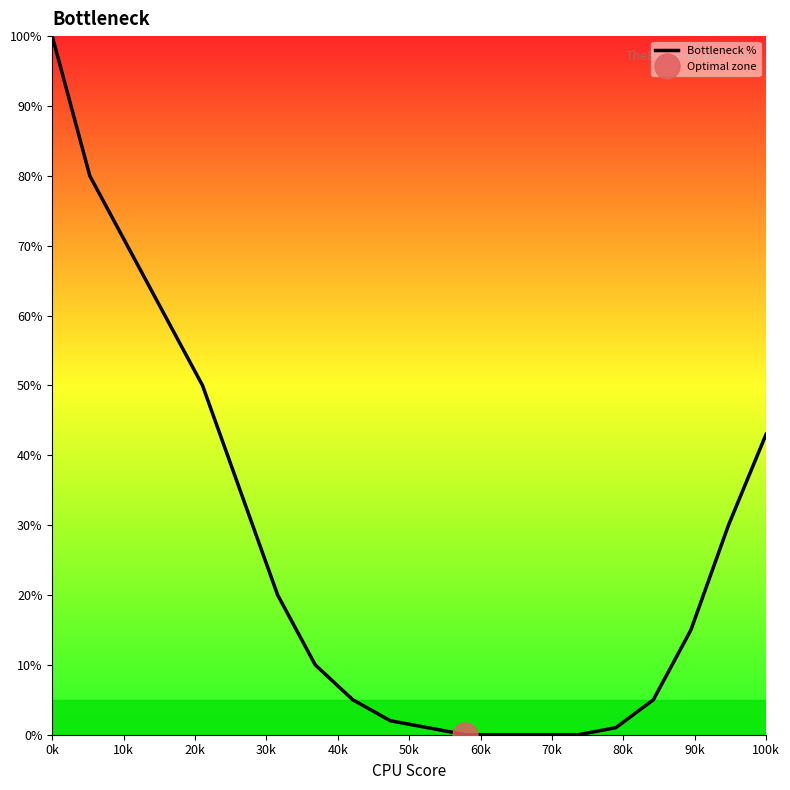

What is the value of the 3rd point from the left?

70